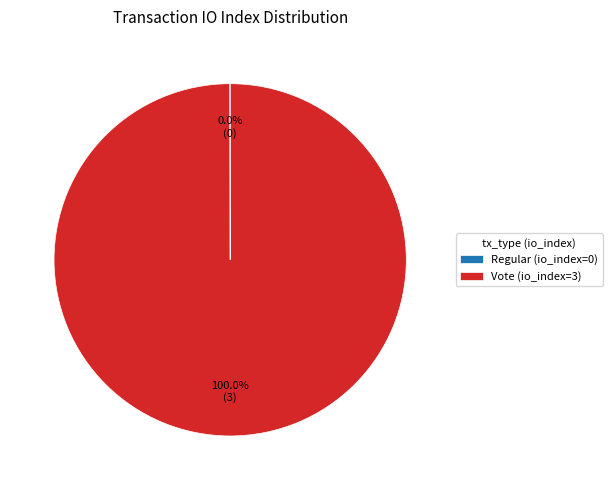

Which category accounts for the majority?

Vote (io_index=3)